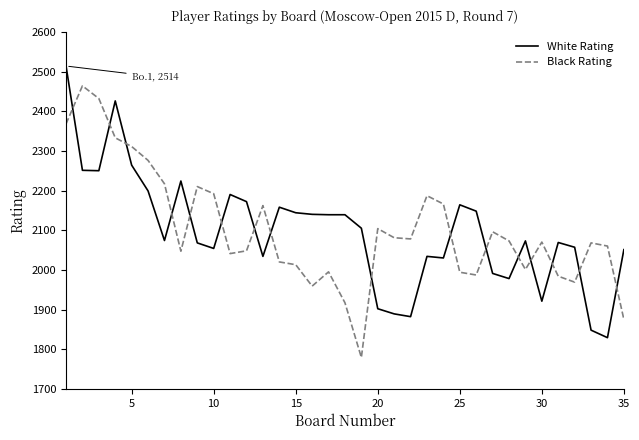

True or false: White Rating and Black Rating intersect in this chart.

True